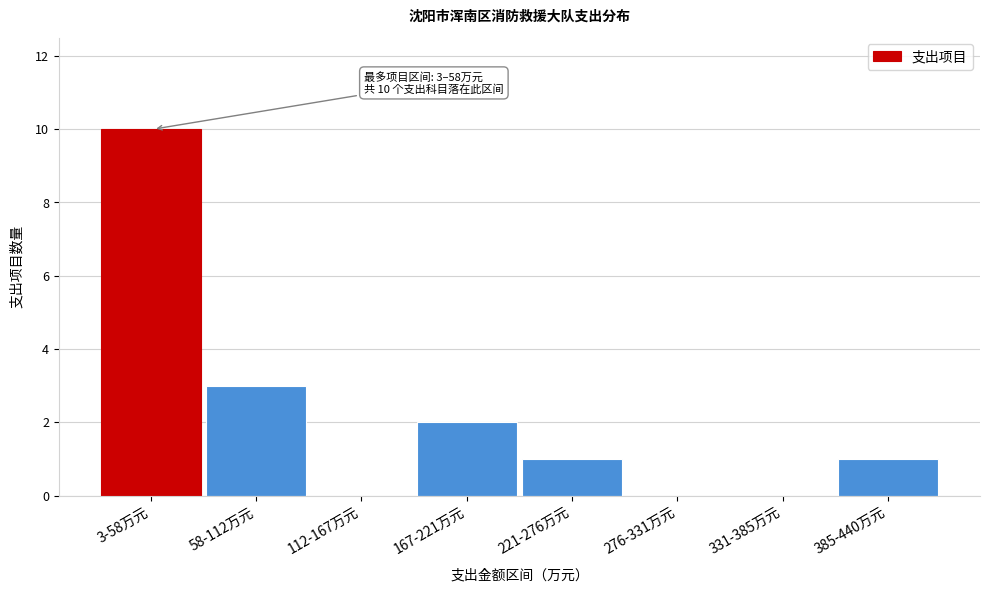

Reading right to left, transcribe all the data shown in this chart.

385-440万元=1	331-385万元=0	276-331万元=0	221-276万元=1	167-221万元=2	112-167万元=0	58-112万元=3	3-58万元=10